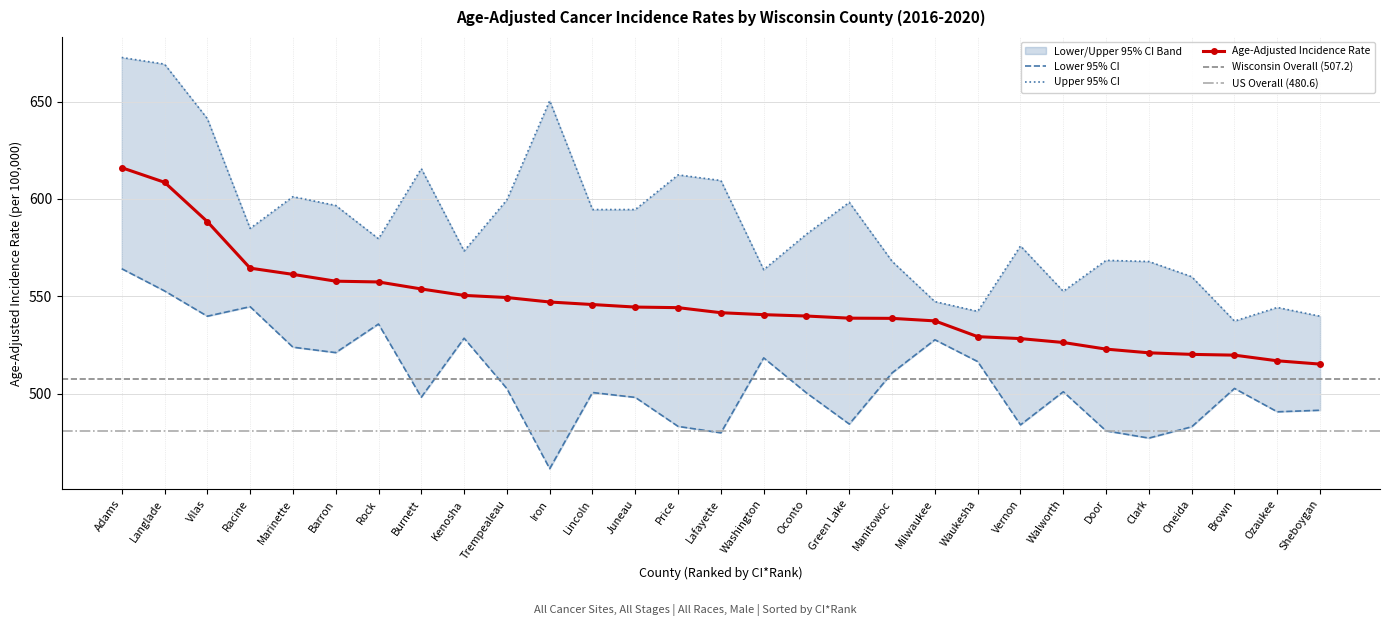

True or false: Age-Adjusted Incidence Rate and Lower 95% CI intersect in this chart.

False